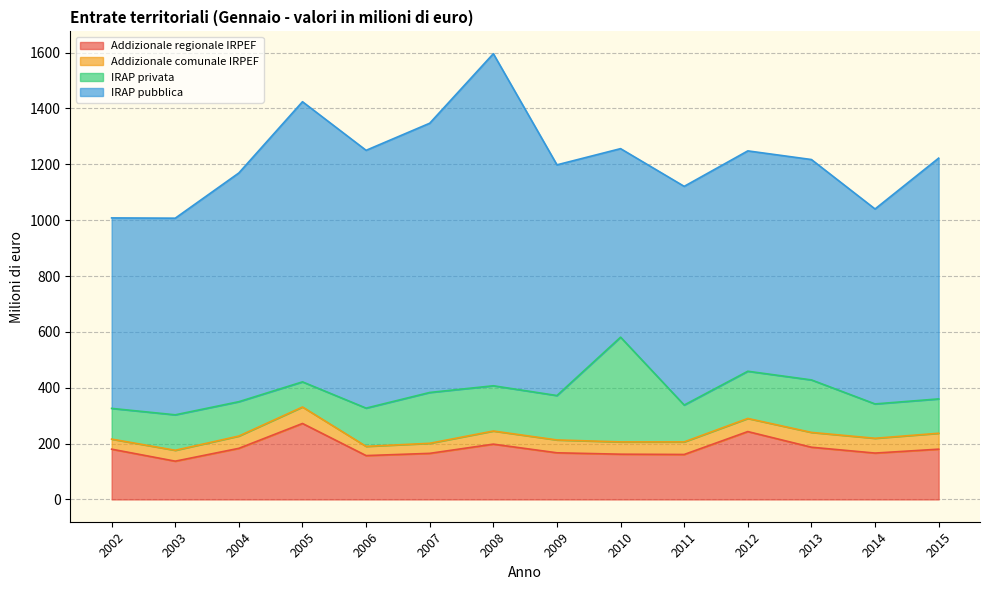

At which label is Addizionale regionale IRPEF closest to 204?

2008